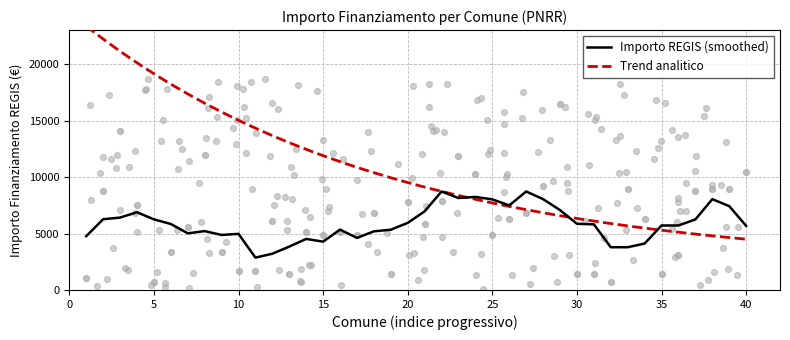

What is the highest value of the Importo REGIS (smoothed) series?

8738.6